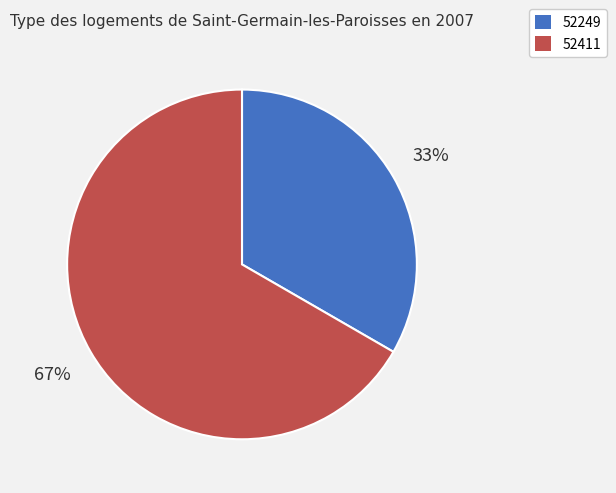

To the nearest percent, what is the combined percentage of 52249 and 52411?

100%